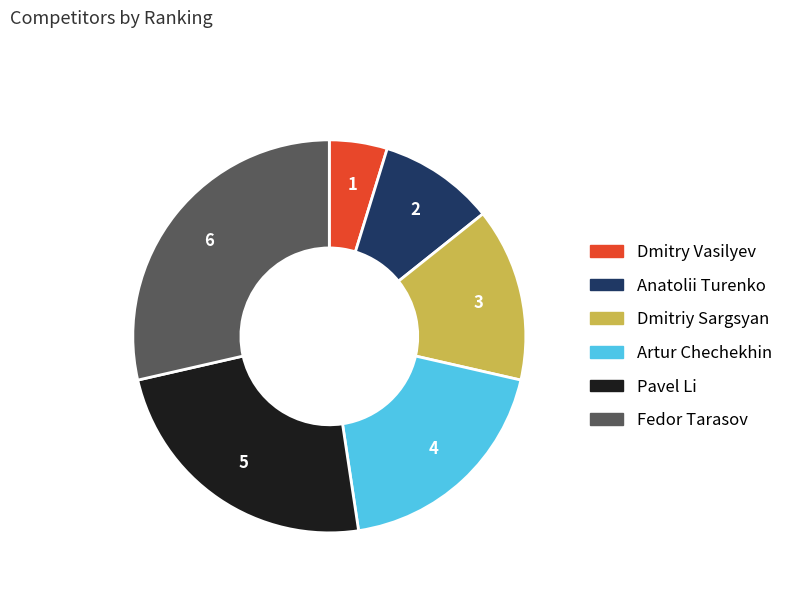

Do Dmitriy Sargsyan and Dmitry Vasilyev together represent more than half of the pie?

No